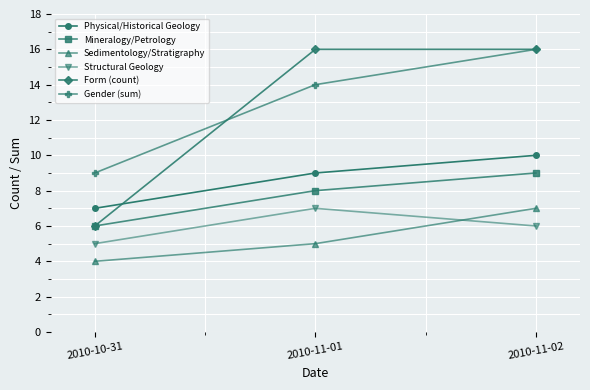

Reading left to right, extract all data points from this chart.

Physical/Historical Geology: 7	9	10
Mineralogy/Petrology: 6	8	9
Sedimentology/Stratigraphy: 4	5	7
Structural Geology: 5	7	6
Form (count): 6	16	16
Gender (sum): 9	14	16